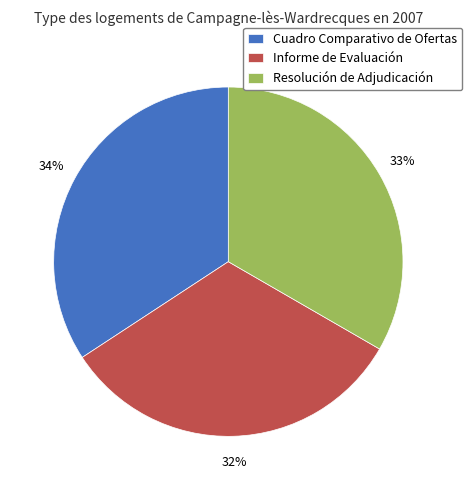

Combined, do Resolución de Adjudicación and Cuadro Comparativo de Ofertas account for over 50%?

Yes